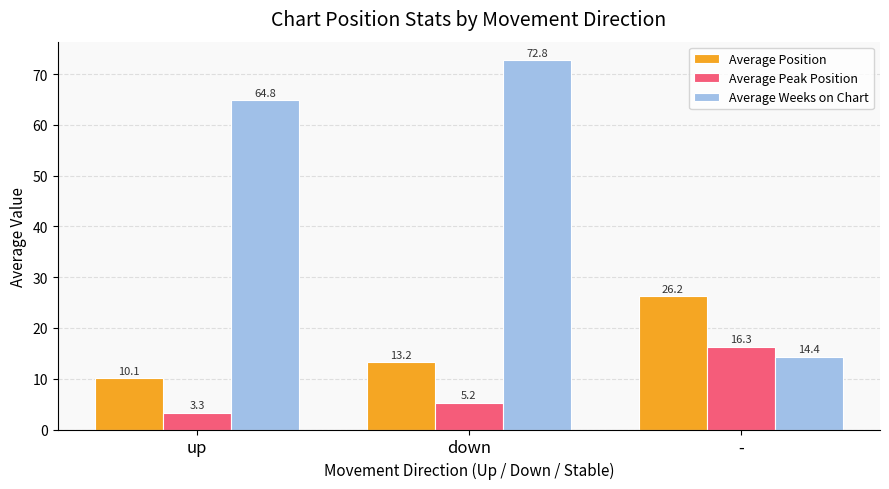

True or false: Average Position has a value of 43.4 at -.

False